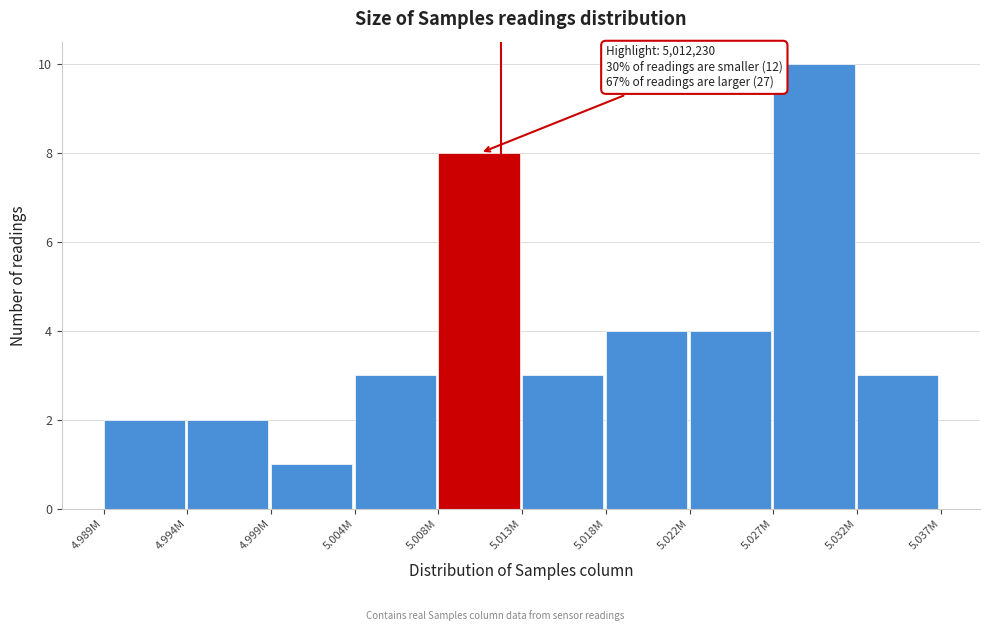

Reading left to right, extract all data points from this chart.

4.989M=2	4.994M=2	4.999M=1	5.004M=3	5.008M=8	5.013M=3	5.018M=4	5.022M=4	5.027M=10	5.032M=3